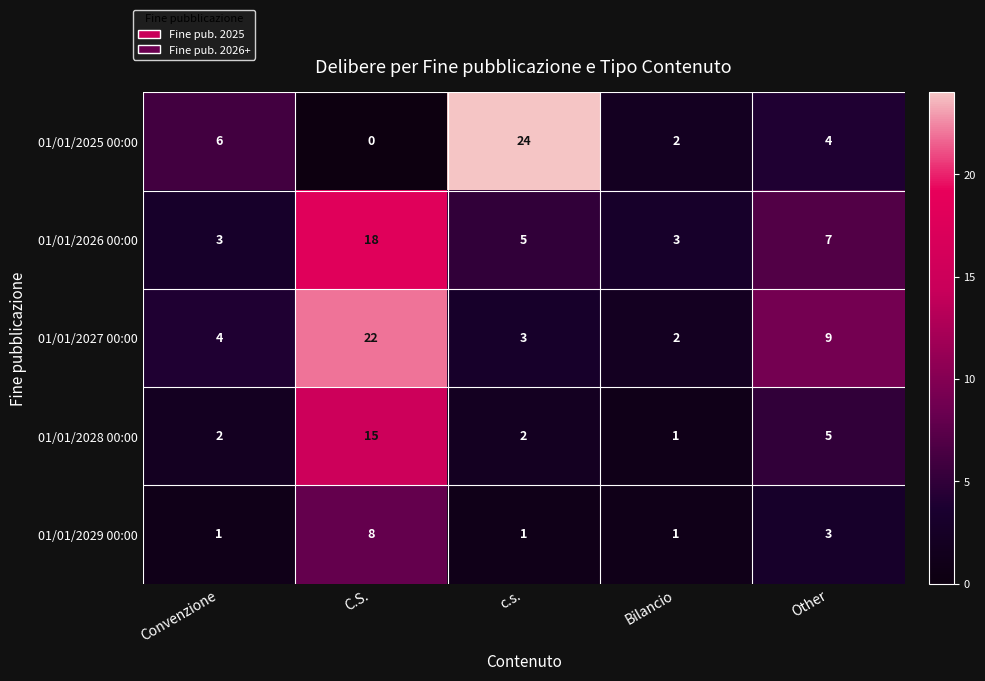

What is the difference between the maximum and second lowest values in the 01/01/2027 00:00 series?

19